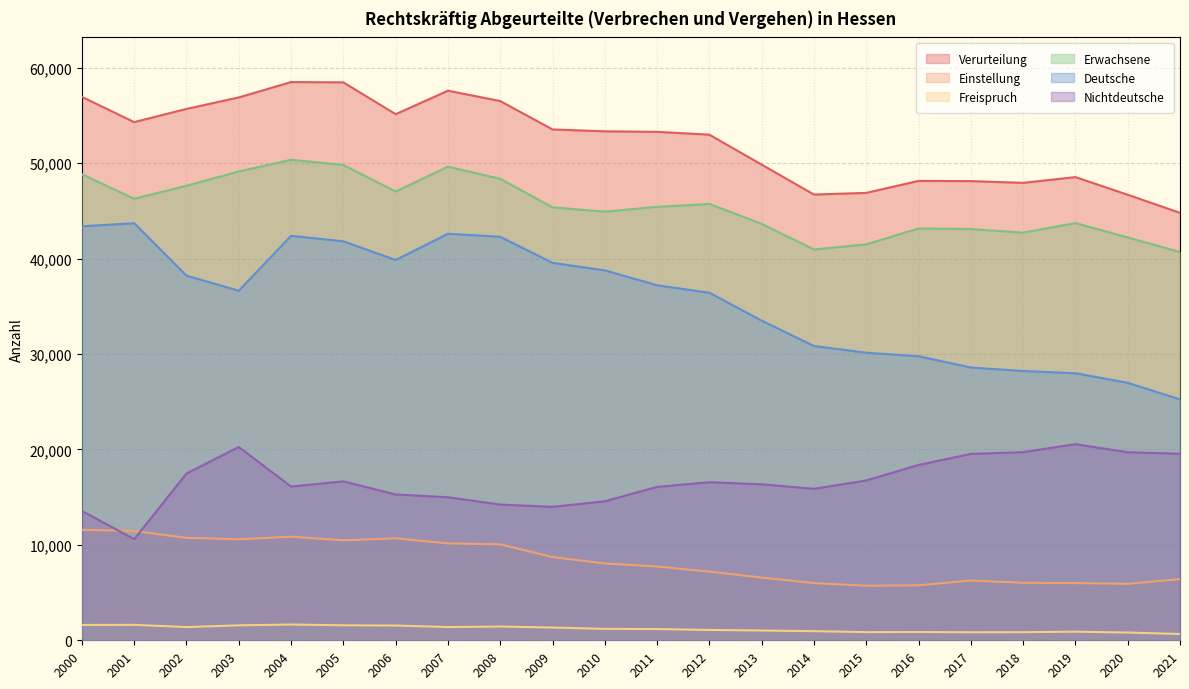

How many values in the Nichtdeutsche series are below 16570?

11